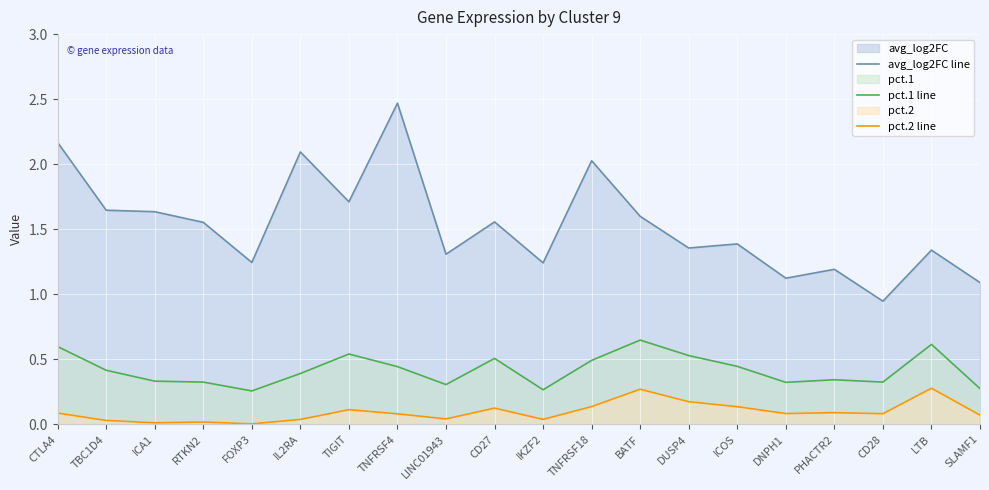

Is it true that pct.2 line equals 0.0 at RTKN2?

False